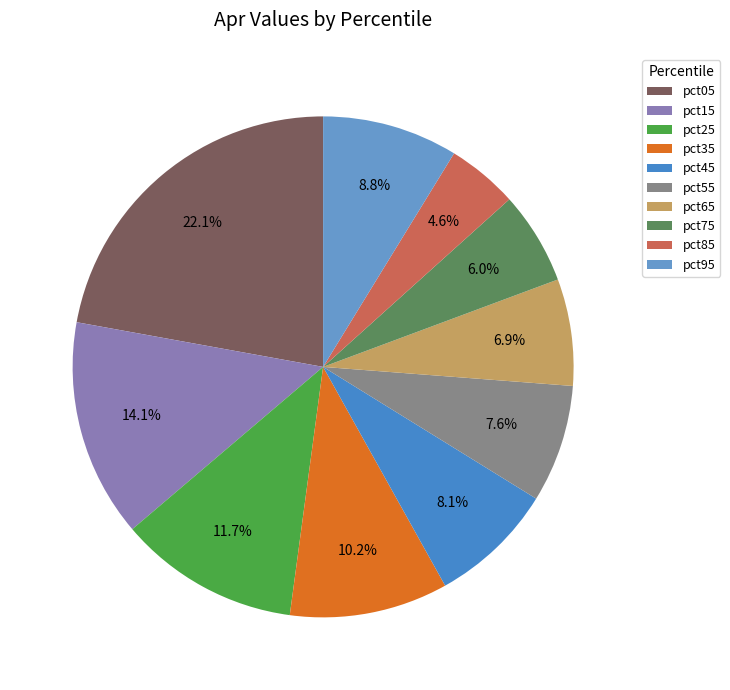

What is the change in value from pct75 to pct85?

-0.1